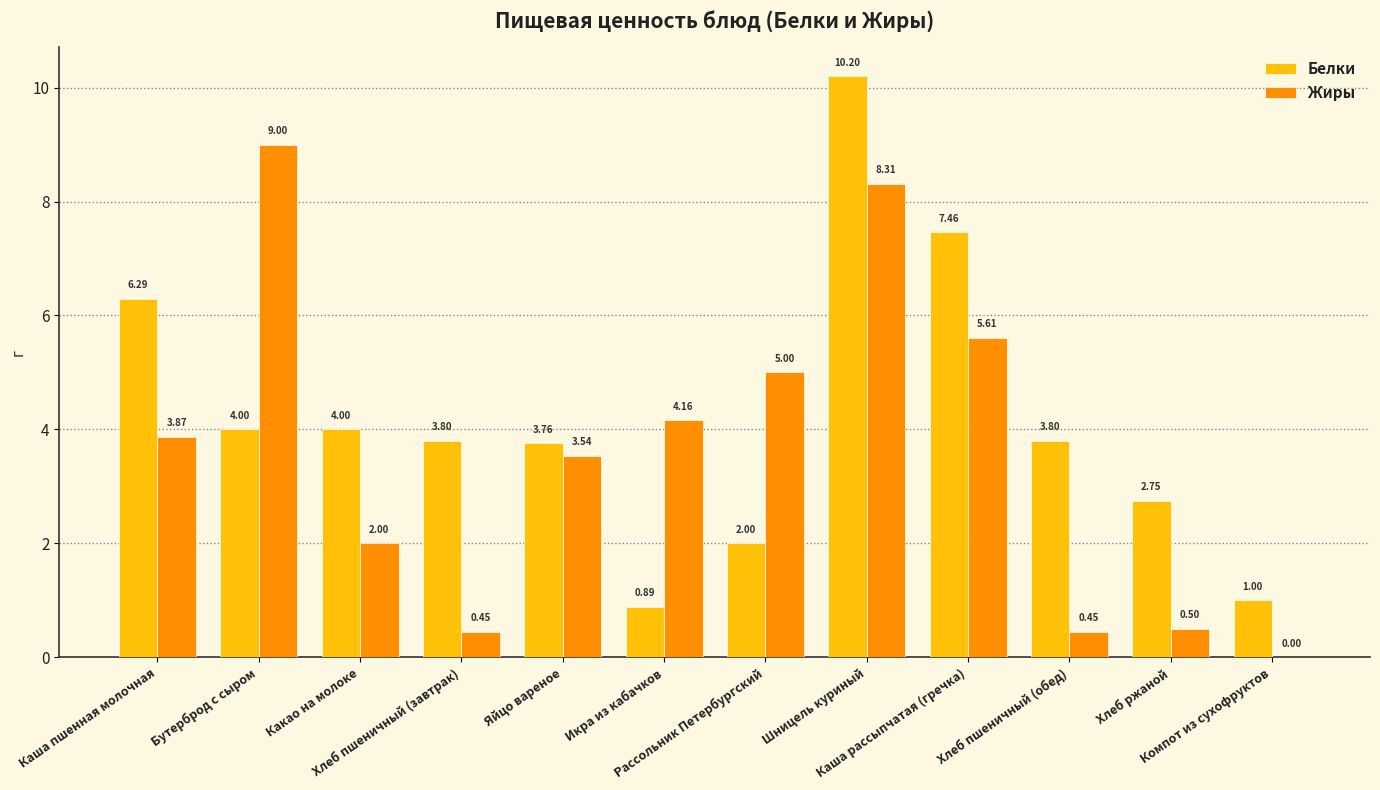

How many series are shown in this chart?

2